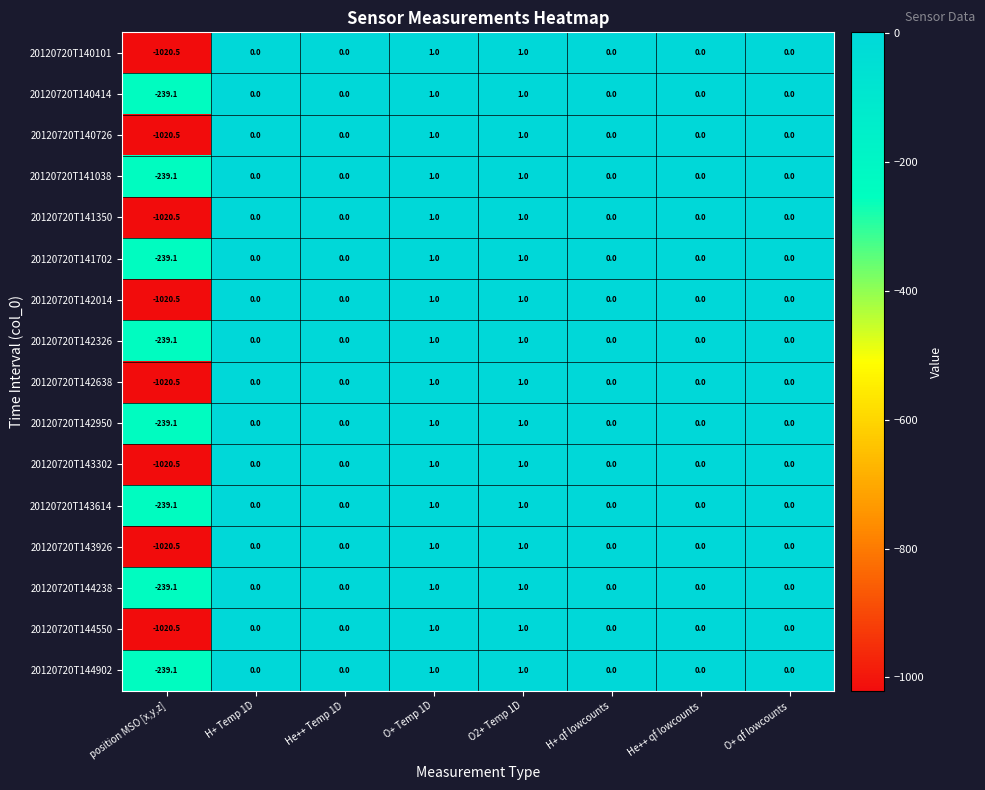

The value of 20120720T144902 at He++ Temp 1D is -120.6. True or false?

False